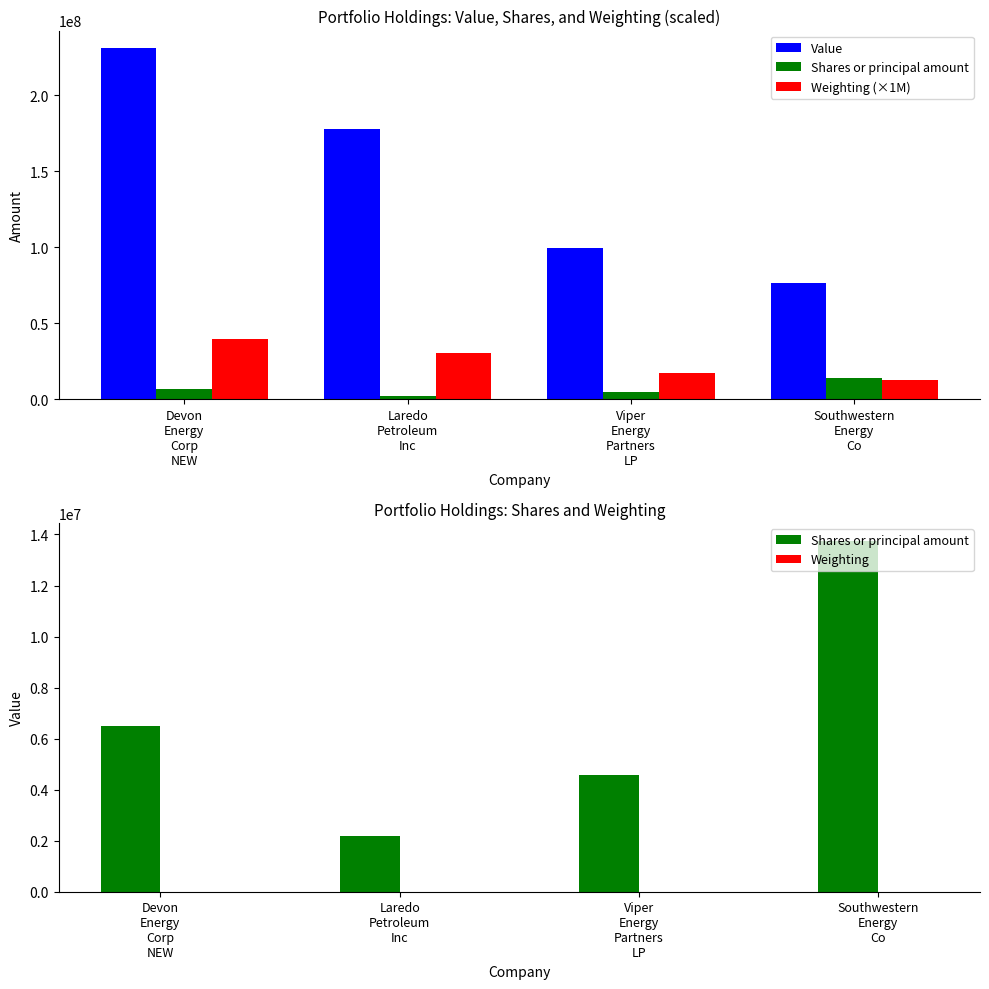

Rank the categories by Weighting value from highest to lowest.

Devon
Energy
Corp
NEW, Laredo
Petroleum
Inc, Viper
Energy
Partners
LP, Southwestern
Energy
Co